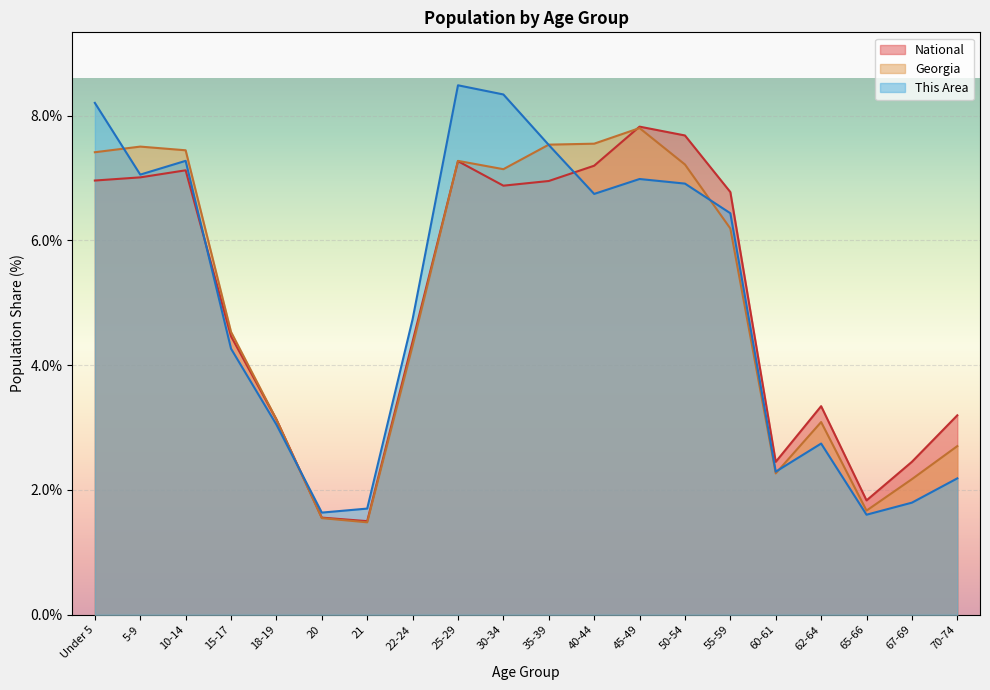

Which category has the lowest value in the This Area series?

65-66